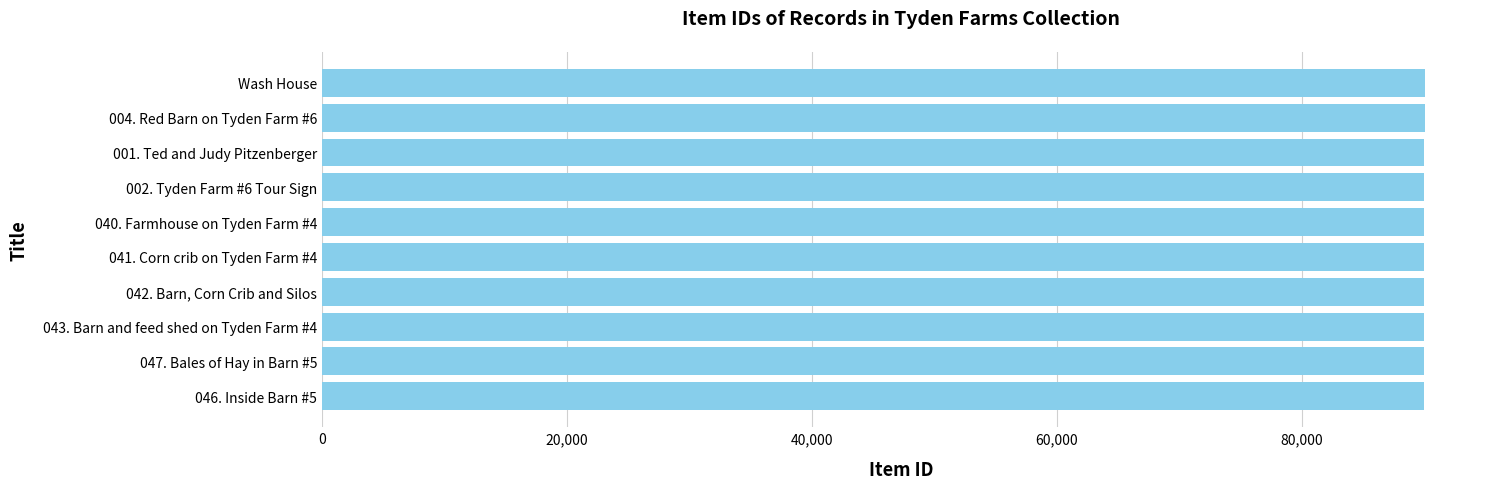

What is the label of the 4th bar from the top?

002. Tyden Farm #6 Tour Sign